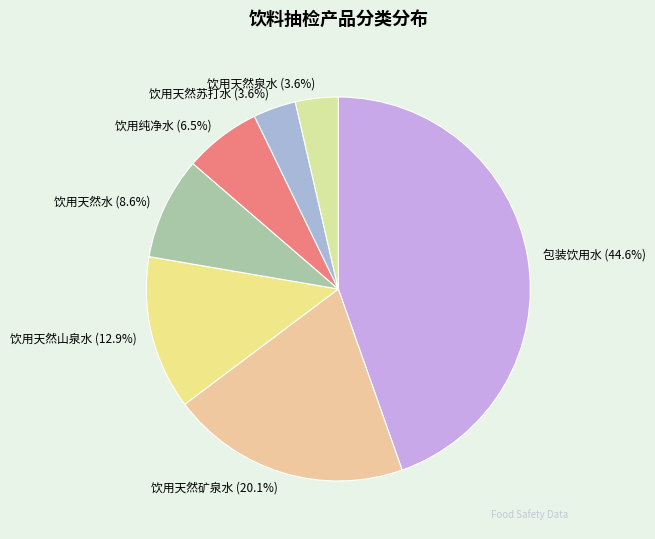

What is the total percentage of 饮用天然苏打水 and 饮用天然山泉水?

16.5%